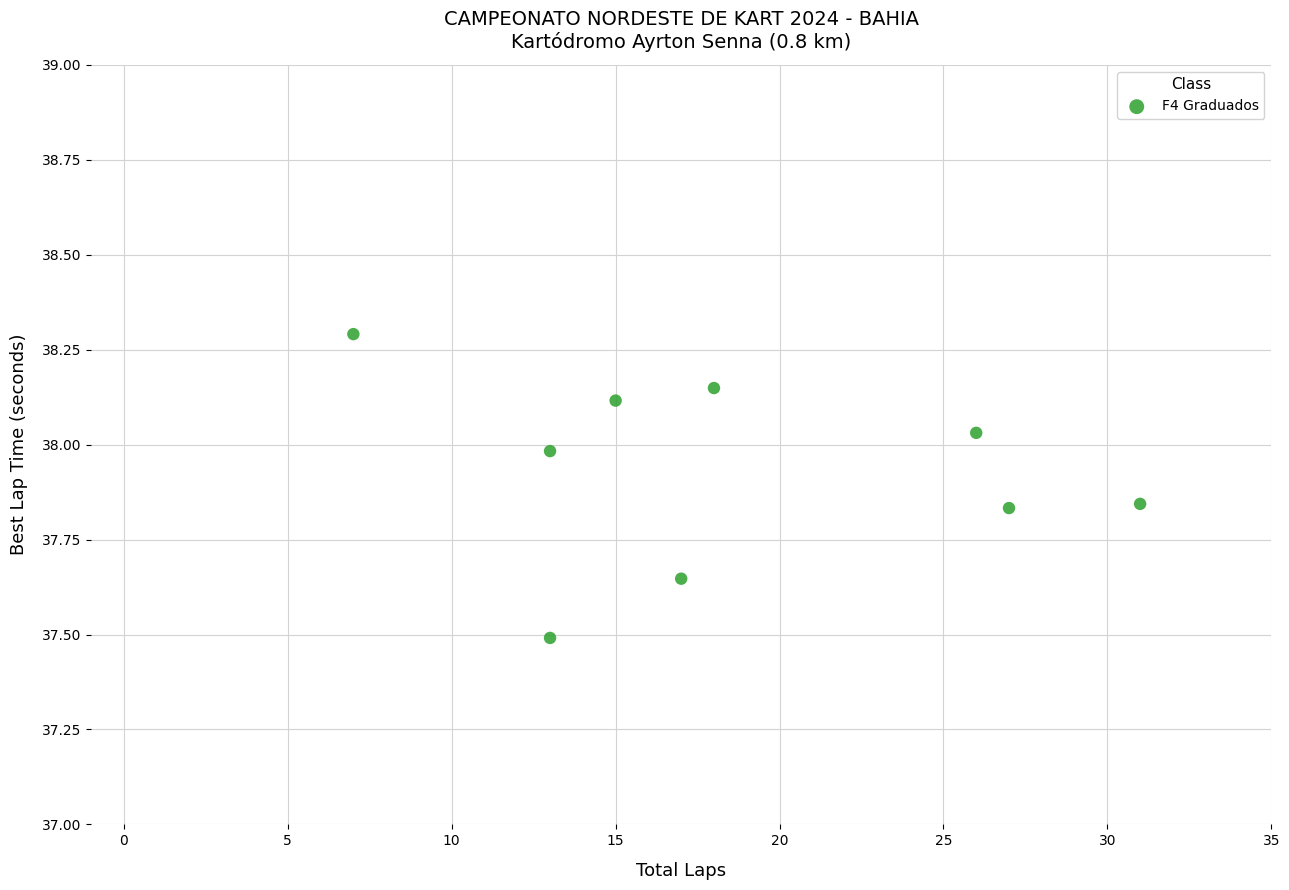

What Y value in the scatter plot is closest to 37?

37.5